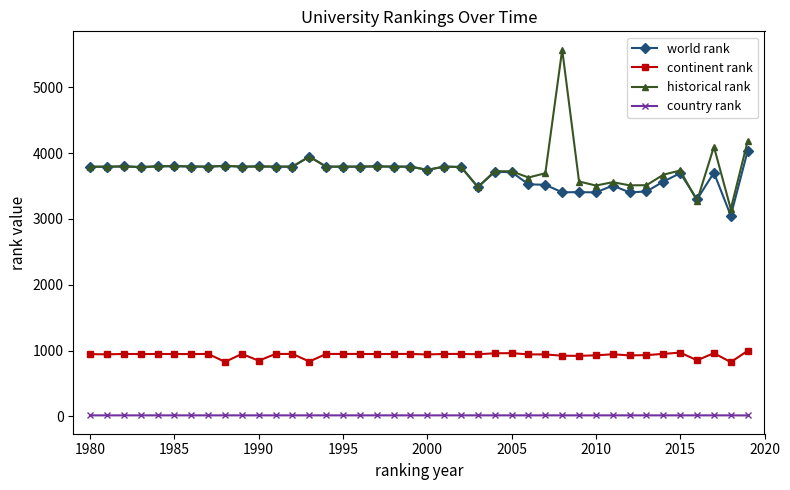

How many data points does each series have?

40